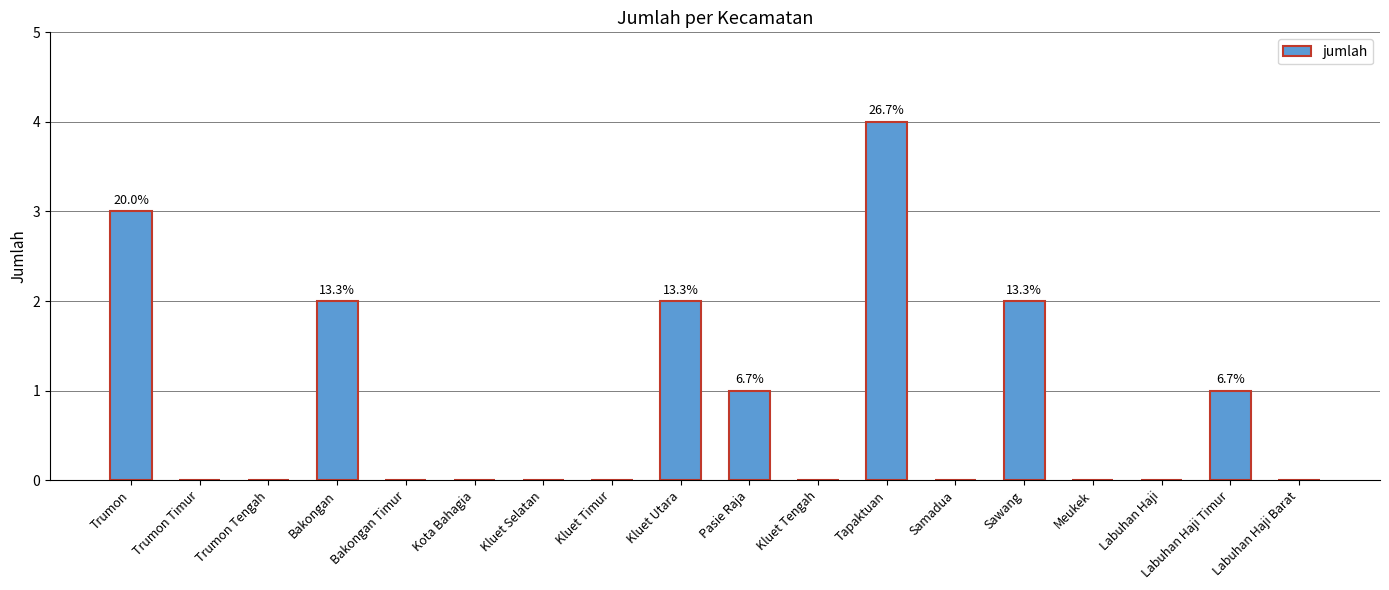

The chart shows a value of 2 at Labuhan Haji Barat. True or false?

False